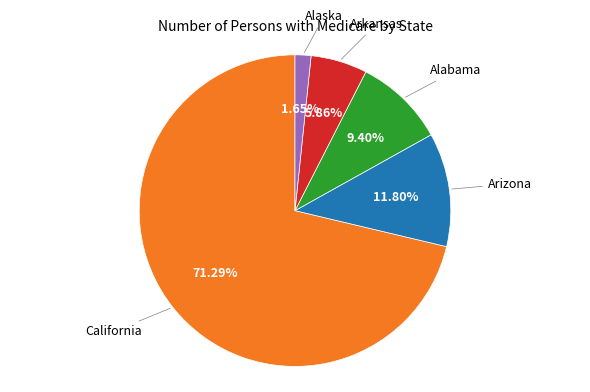

Does any single category account for the majority?

Yes